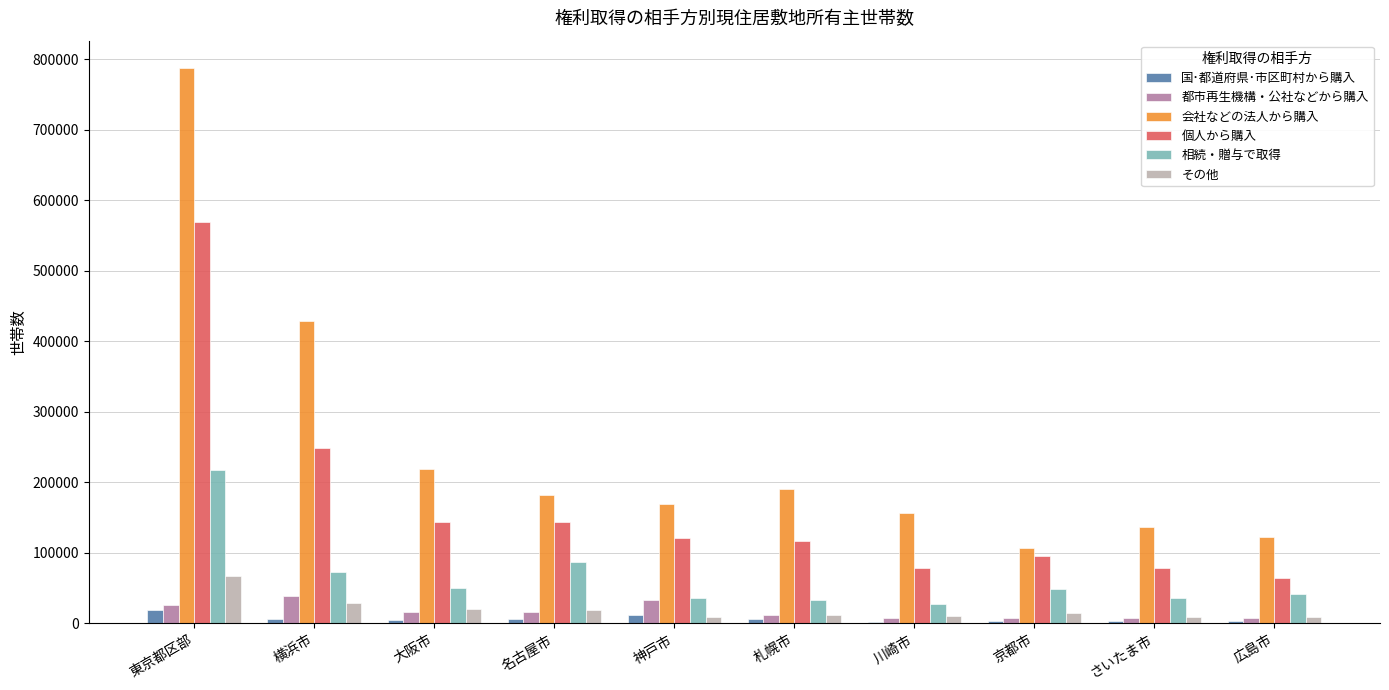

What is the minimum value shown in the chart?

2700